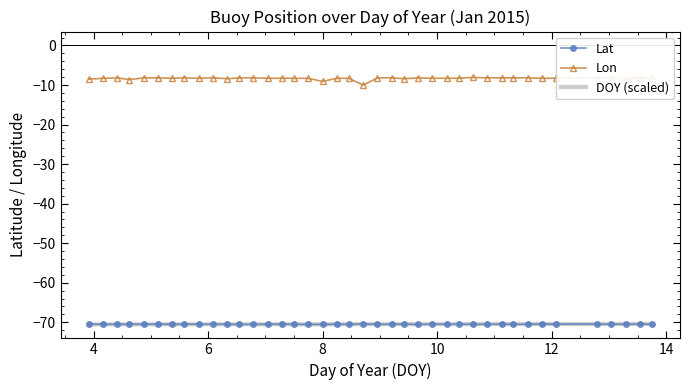

Which series has the largest total across all categories?

Lon